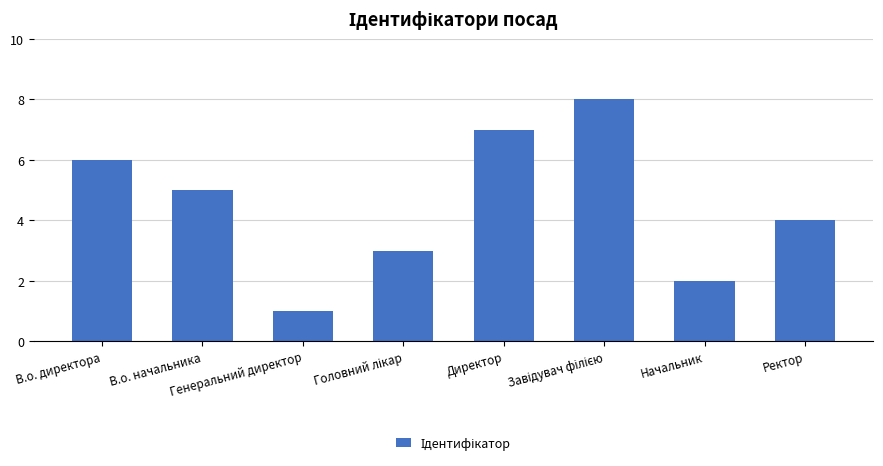

The chart shows a value of 2 at Начальник. True or false?

True